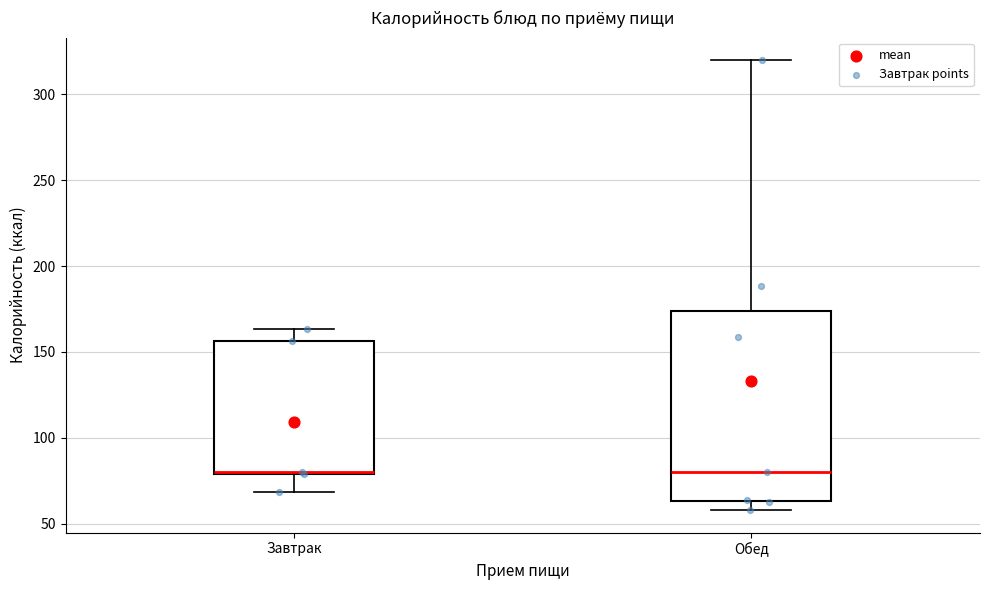

Reading left to right, read every box against the y-axis: the position of its median line, the range the box covers, and the ends of its whiskers. The values are not printed on the chart, so give them approximately, as read against the axis.

Завтрак: median 80 (drawn on the box's lower edge), box 80 to 155, whiskers 70 to 165
Обед: median 80, box 65 to 175, whiskers 60 to 320